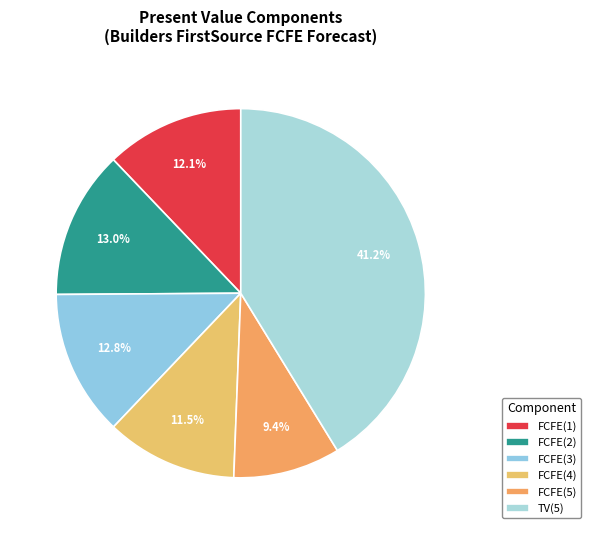

To the nearest percent, what is the difference between the TV(5) and FCFE(5) slice percentages?

32%